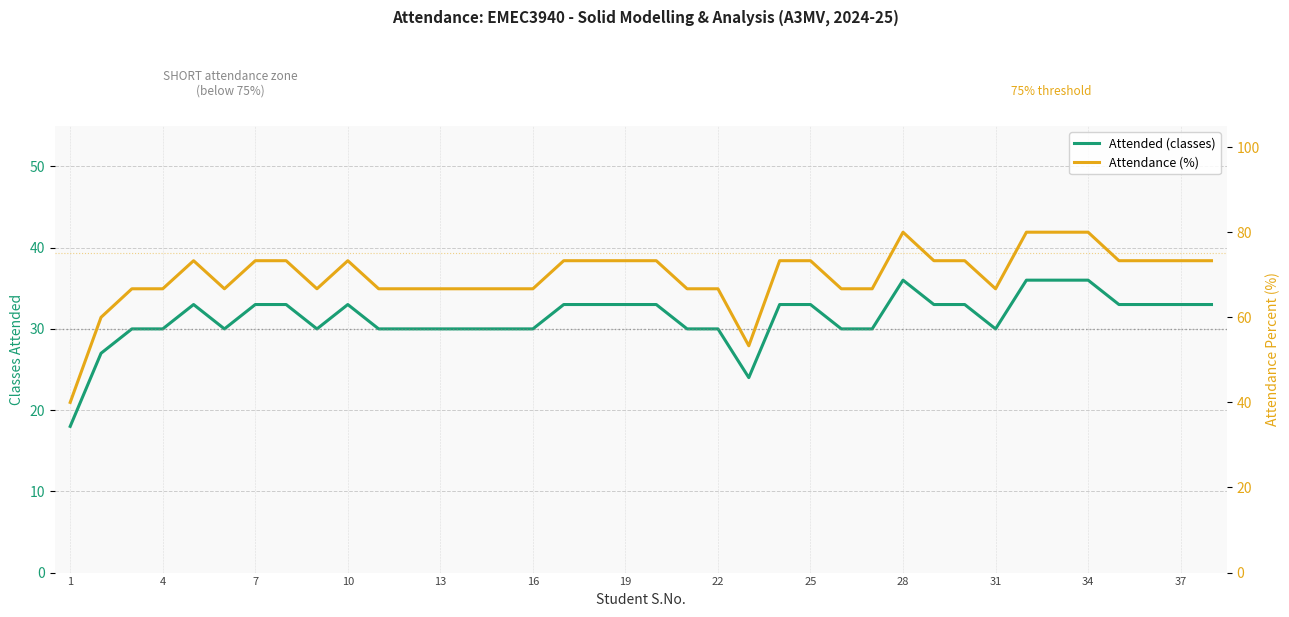

True or false: Attended and Percent intersect in this chart.

False